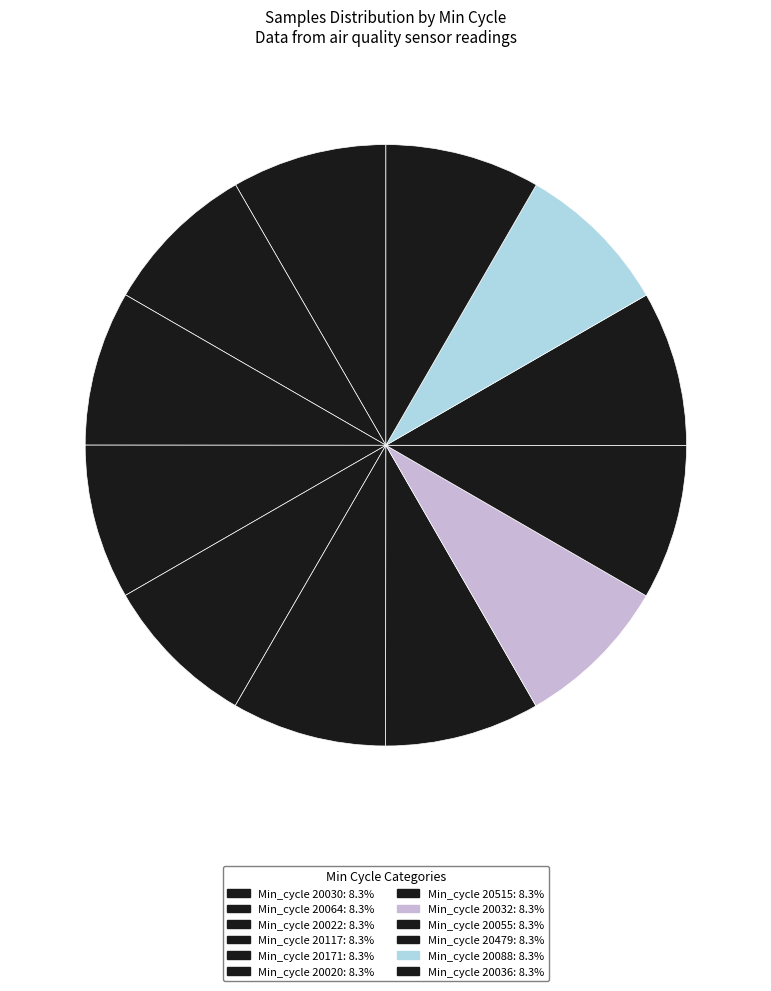

Count the number of slices in the pie.

12